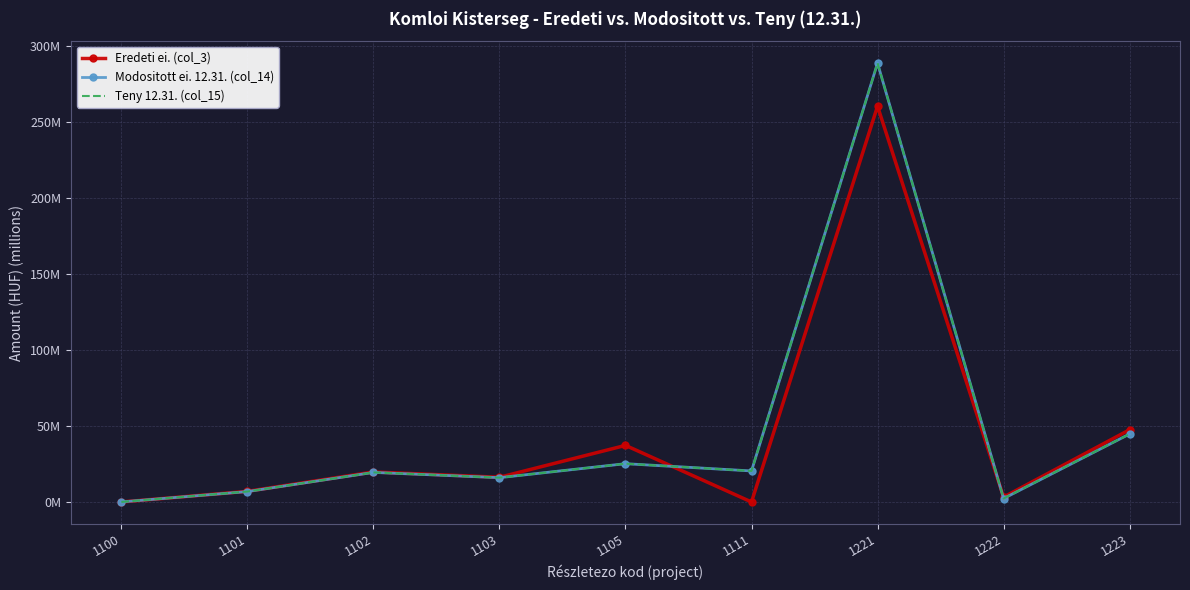

How many data points does each series have?

9